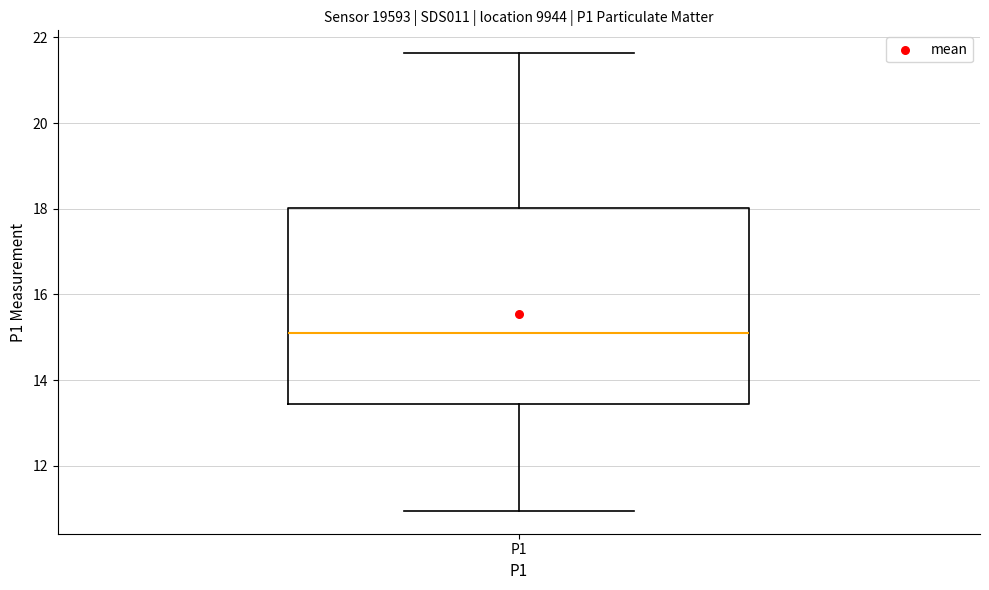

Transcribe this box plot: give where the median line is, the range the box spans, and where the two whiskers end, as read against the y-axis. The values are not printed on the chart, so give them approximately, as read against the axis.

median 15.2, box 13.4 to 18.0, whiskers 11.0 to 21.6